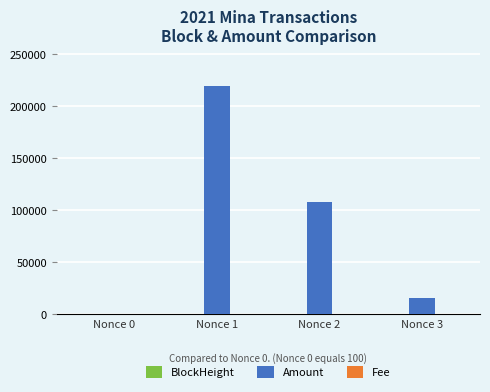

Which series changed the most between Nonce 2 and Nonce 3?

Amount